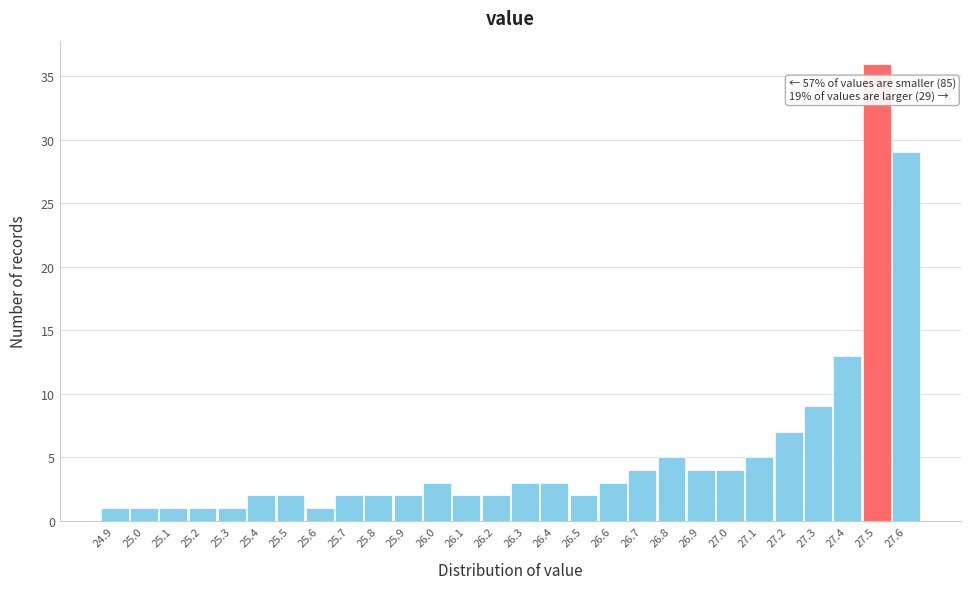

Which range on the x-axis has the tallest bar?

27.45 to 27.55